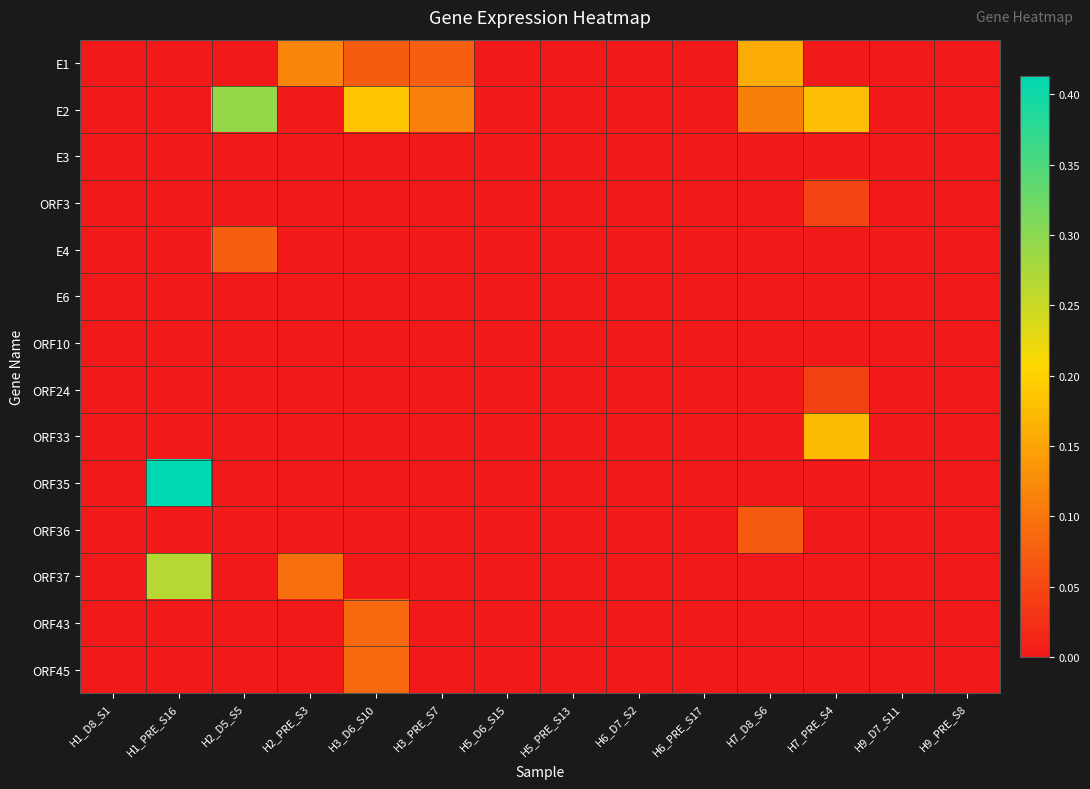

How many data points does each series have?

14